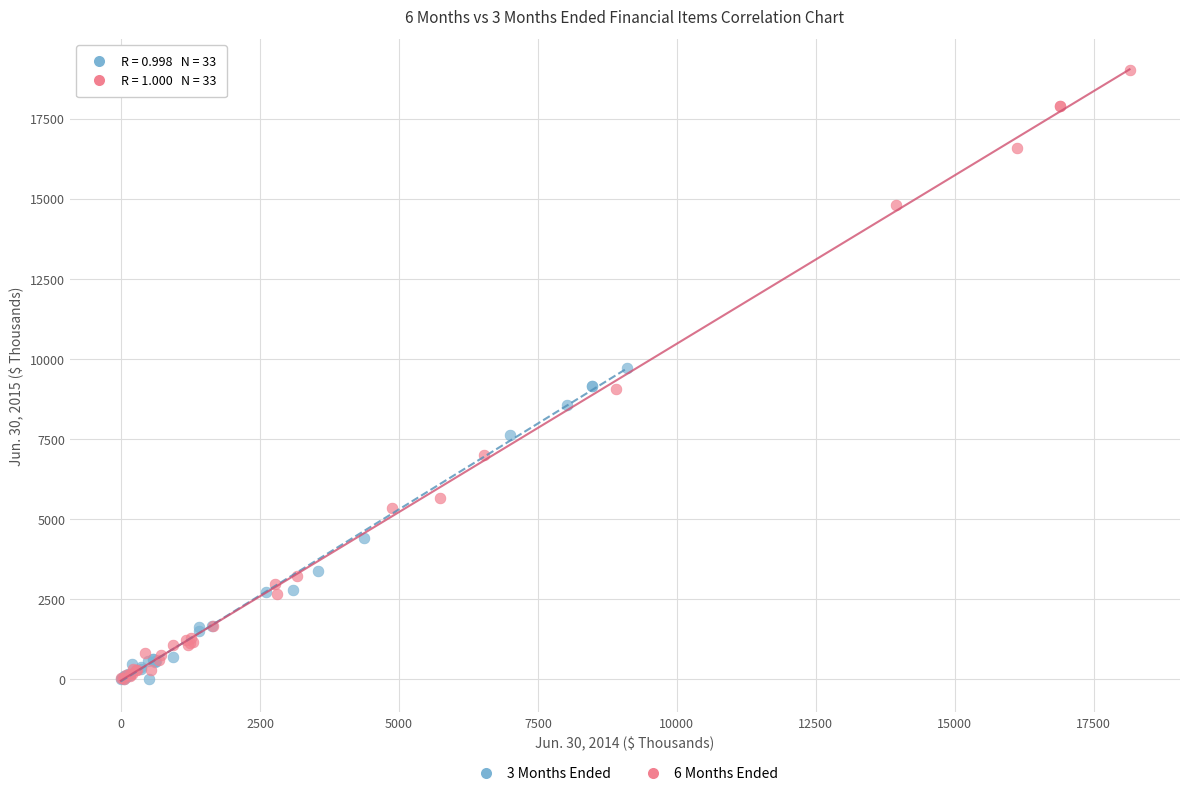

Which series has the largest Y range (max minus min)?

6 Months Ended